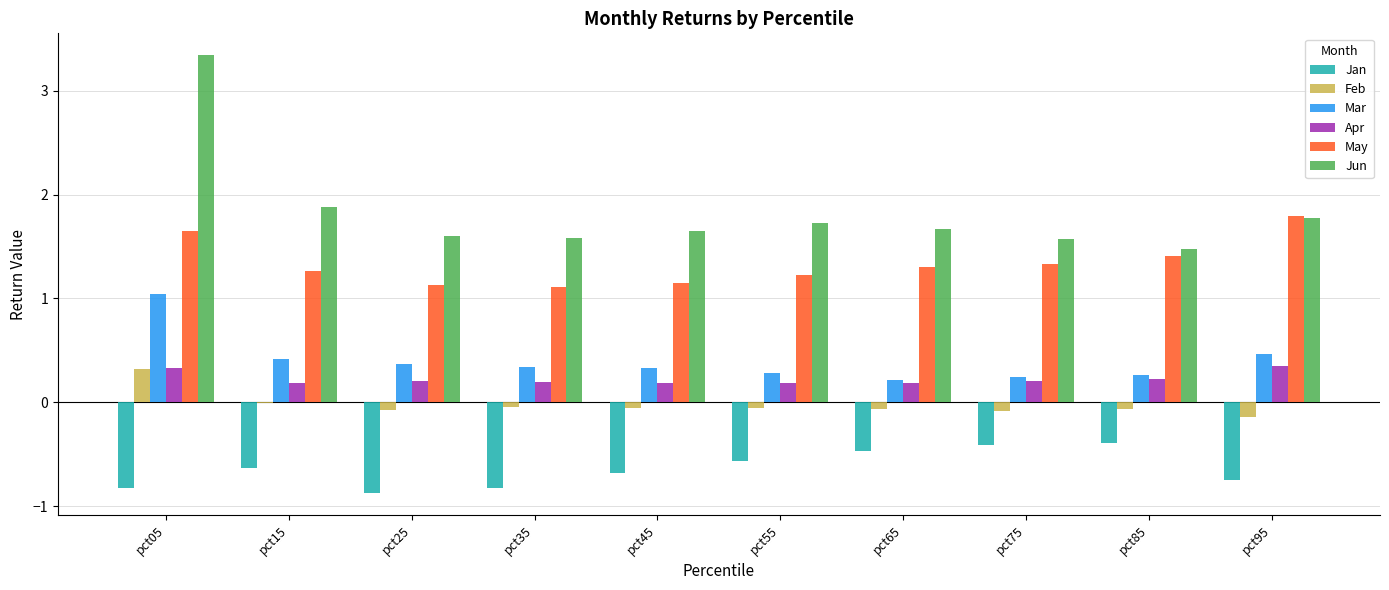

What is the sum of all Jan values?

-6.4